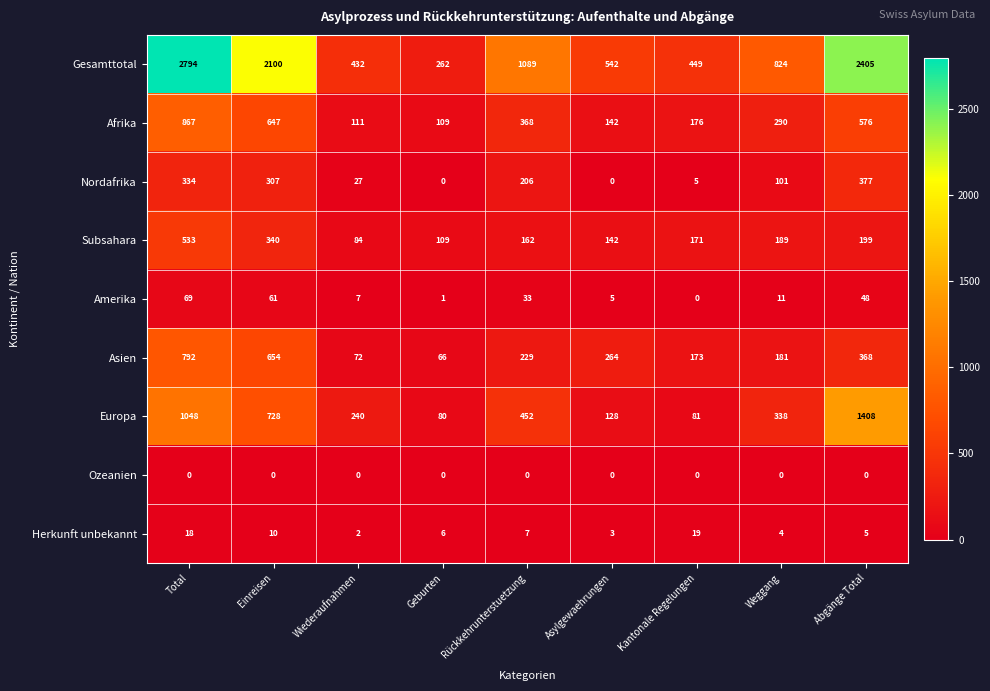

What is the maximum value shown in the chart?

2794